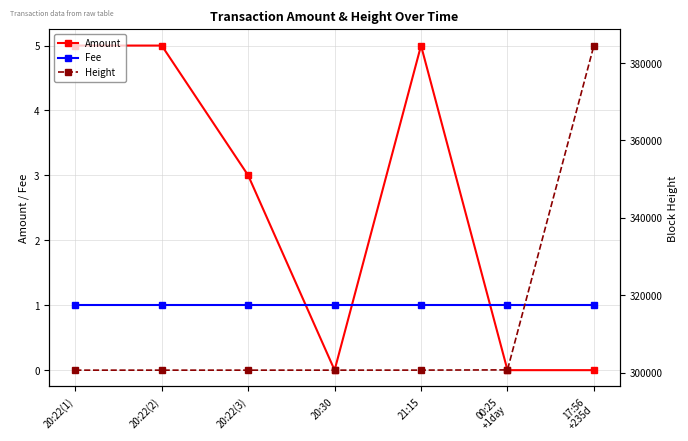

What position from the left is 17:56
+235d?

7